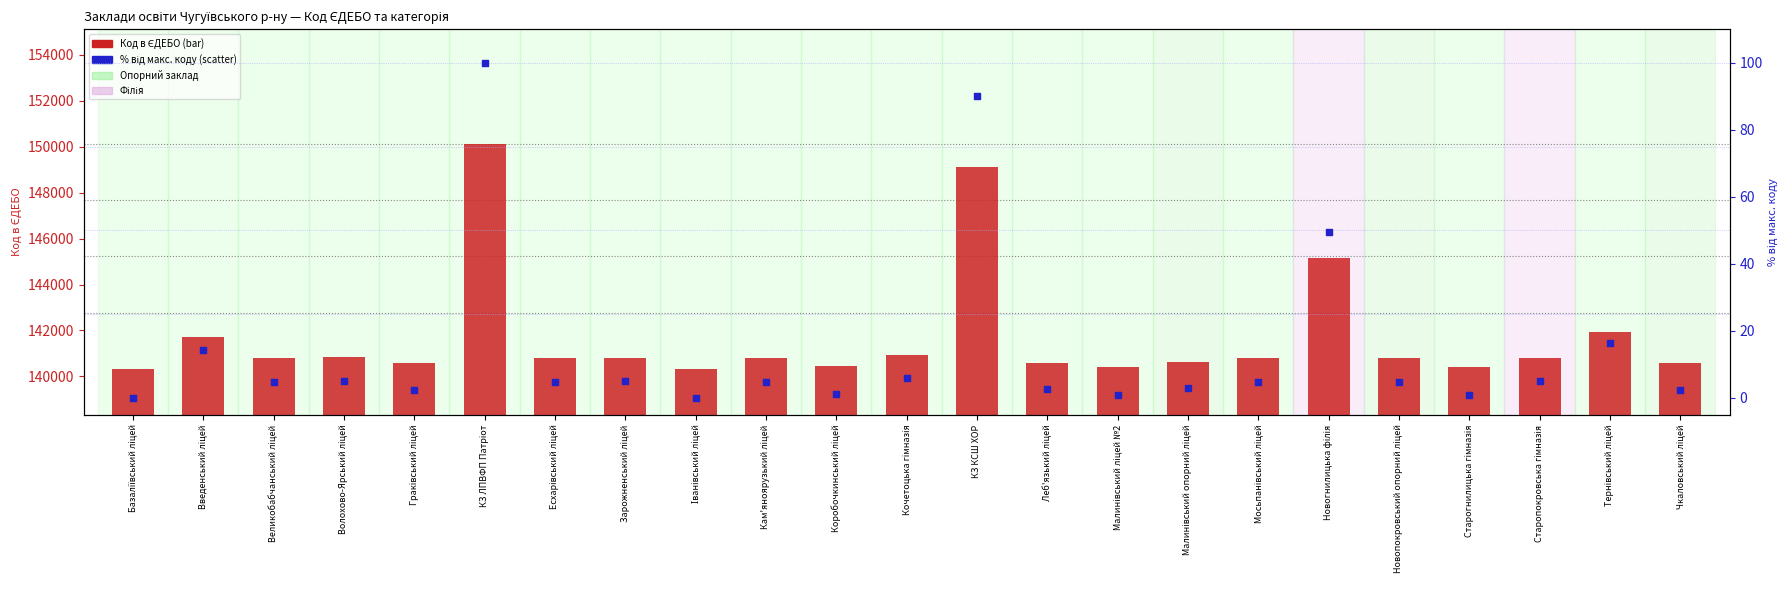

Which series has the largest total across all categories?

Код в ЄДЕБО